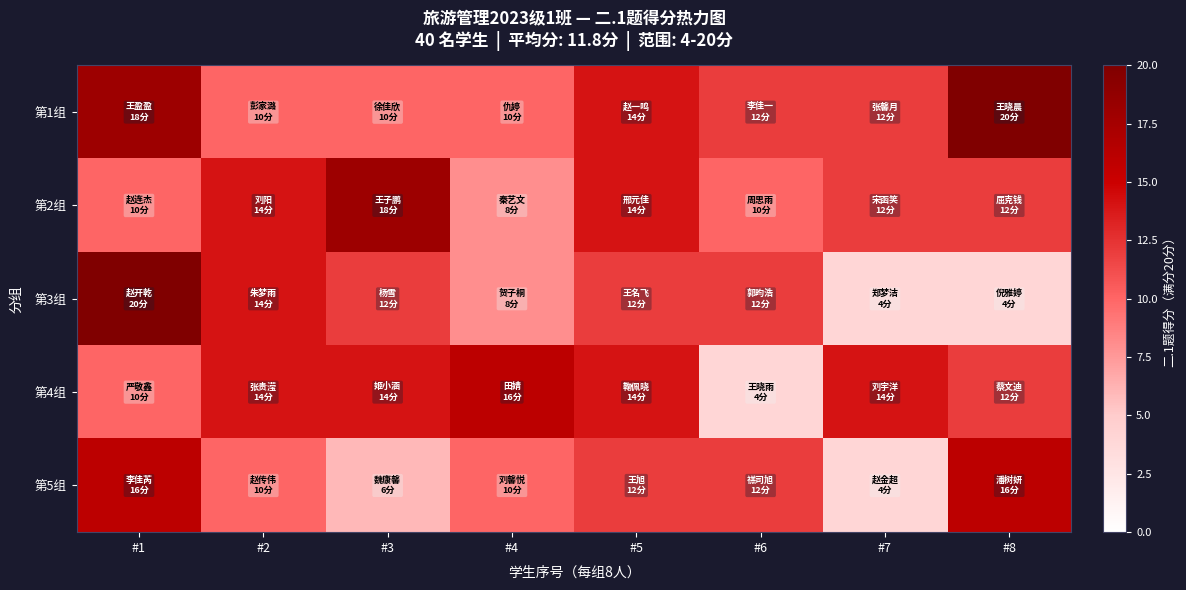

Reading right to left, extract all data points from this chart.

第1组: #8=20	#7=12	#6=12	#5=14	#4=10	#3=10	#2=10	#1=18
第2组: #8=12	#7=12	#6=10	#5=14	#4=8	#3=18	#2=14	#1=10
第3组: #8=4	#7=4	#6=12	#5=12	#4=8	#3=12	#2=14	#1=20
第4组: #8=12	#7=14	#6=4	#5=14	#4=16	#3=14	#2=14	#1=10
第5组: #8=16	#7=4	#6=12	#5=12	#4=10	#3=6	#2=10	#1=16